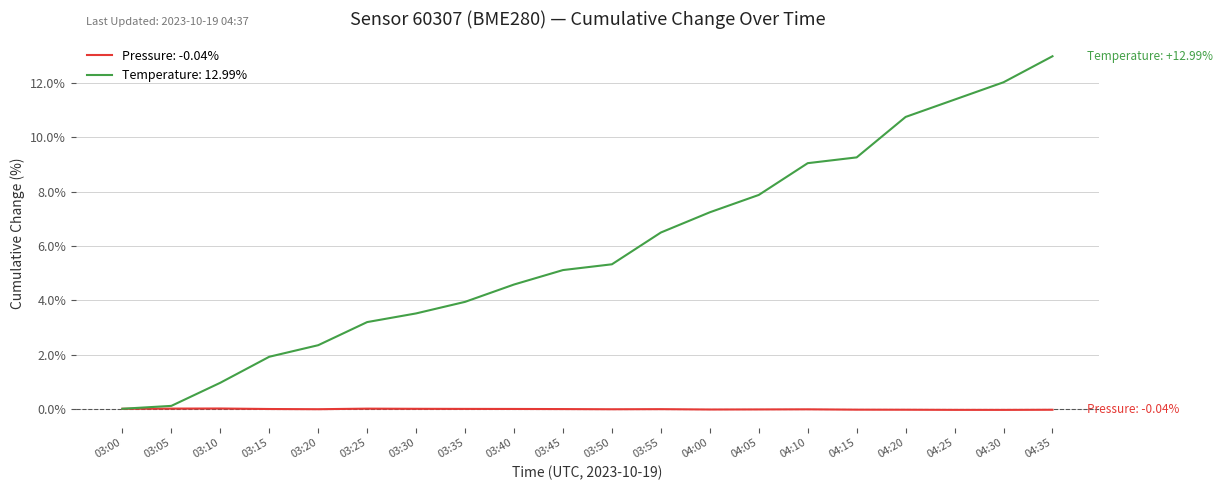

Does the chart have visible grid lines?

Yes